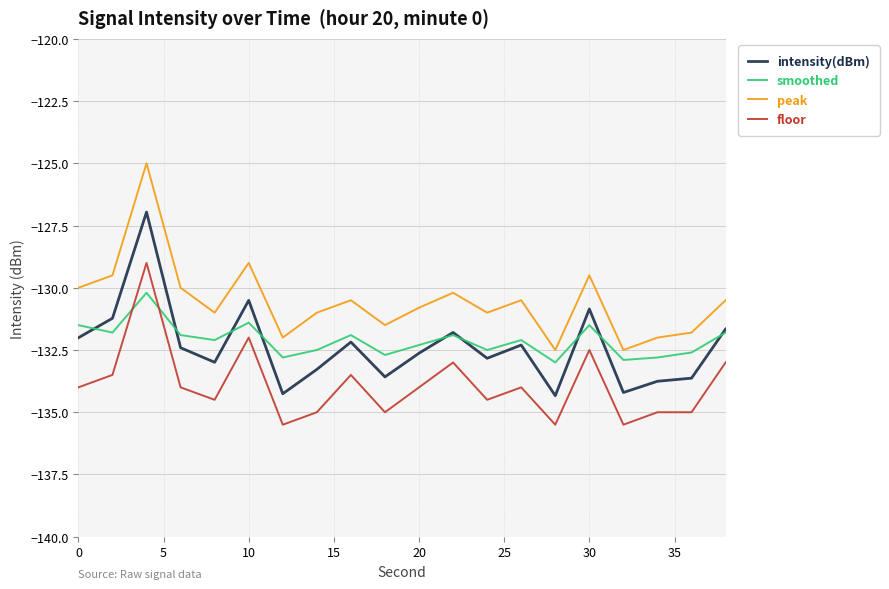

True or false: peak and floor cross at least once.

False